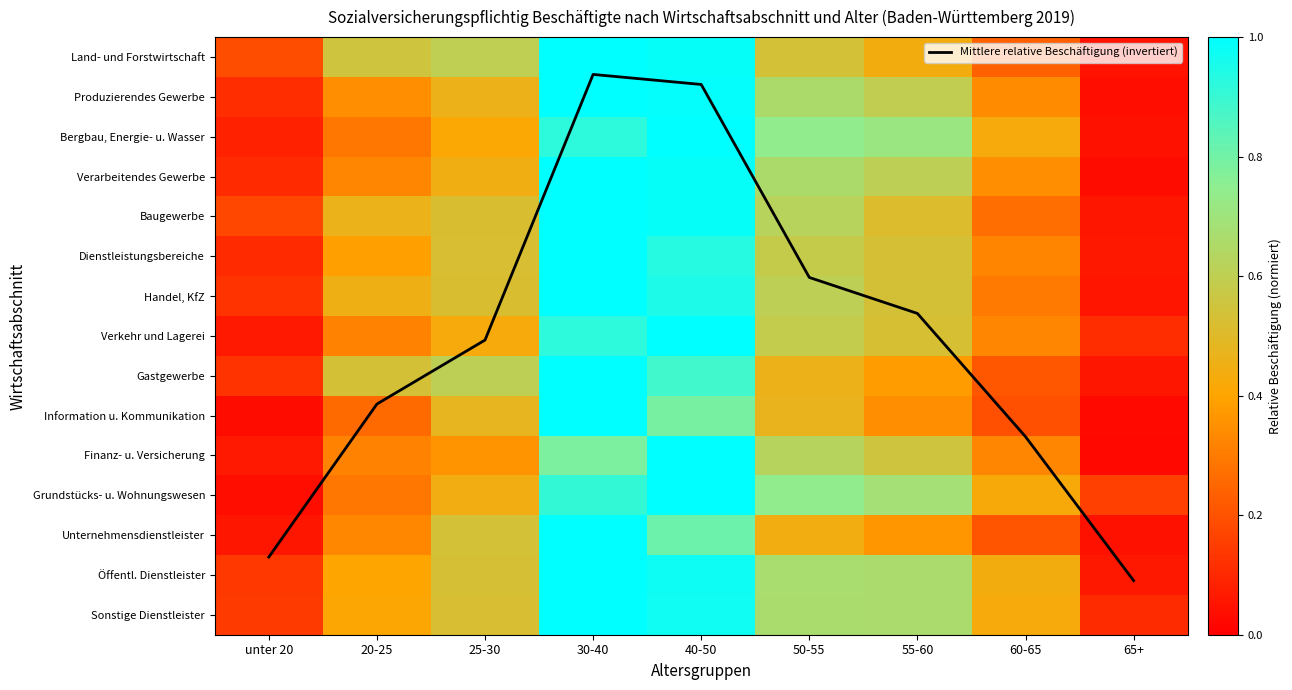

At which category is the sum across all series the highest?

30-40